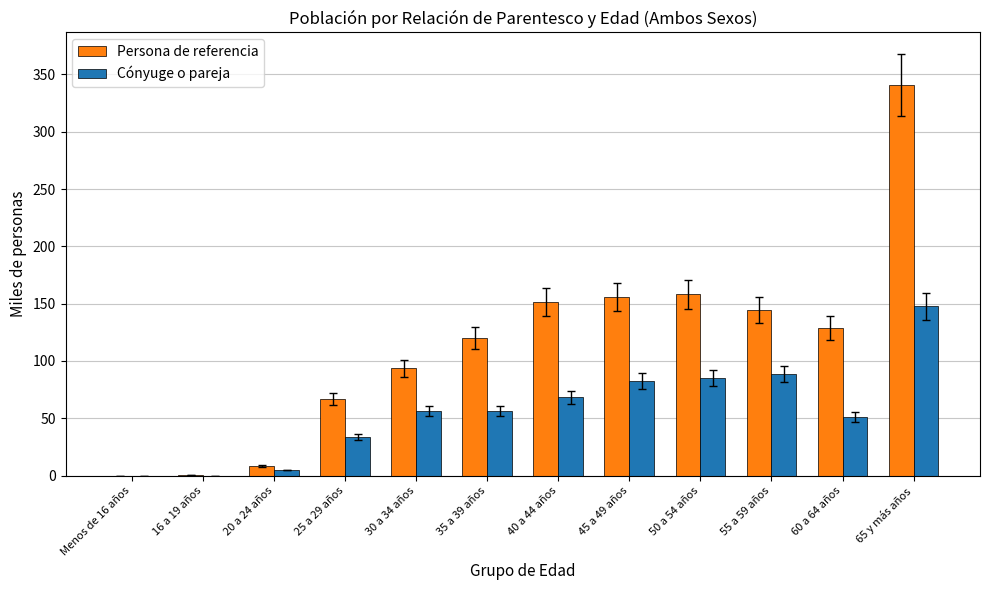

What is the greatest value displayed?

341.0